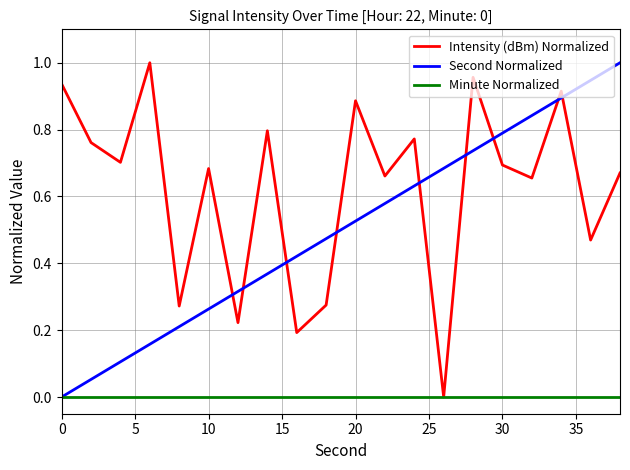

Rank the series by their average value, from lowest to highest.

Minute Normalized, Second Normalized, Intensity (dBm) Normalized